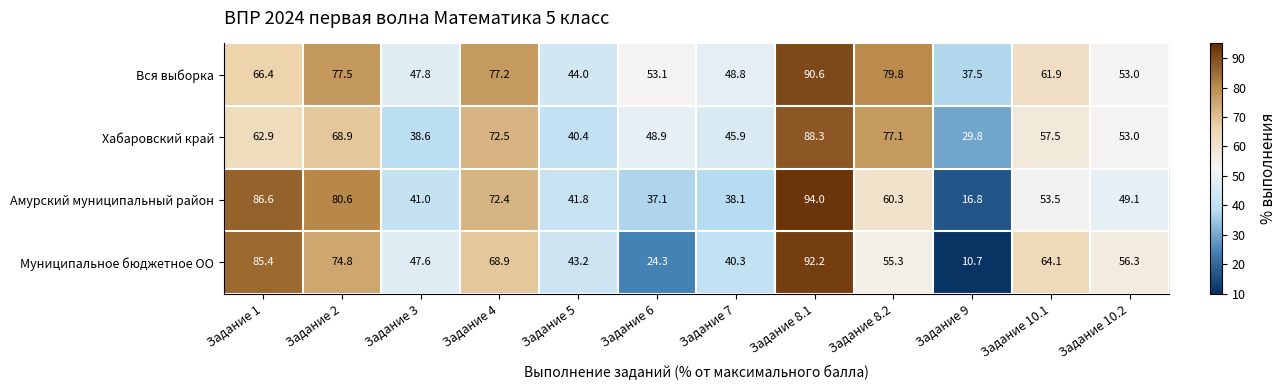

At which label is Хабаровский край closest to 59?

Задание 10.1